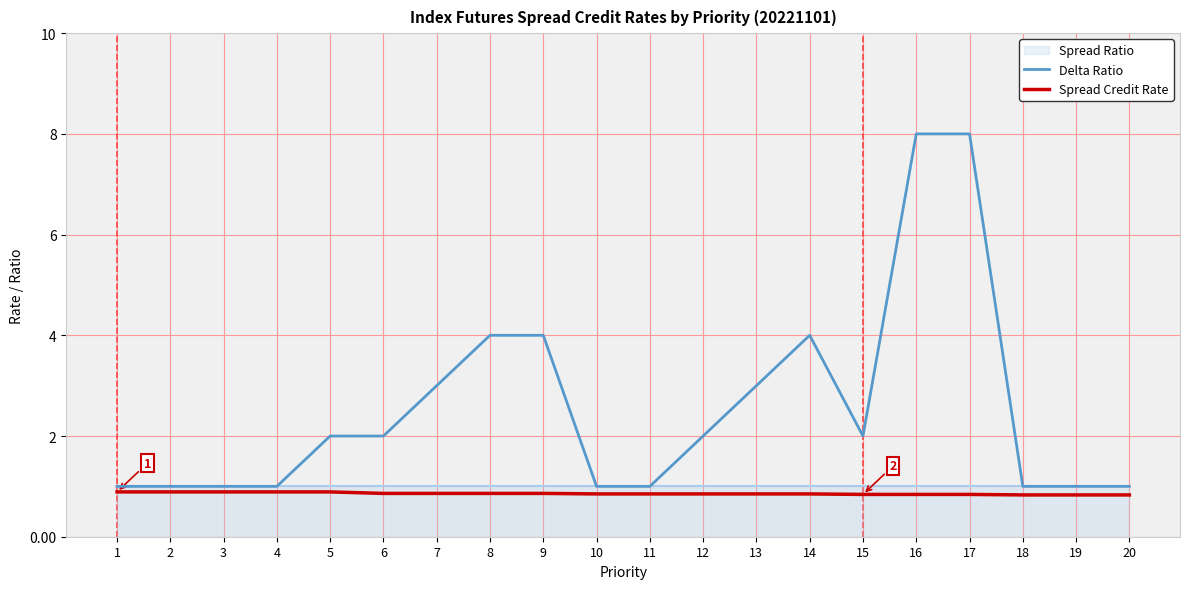

What is the value of the Delta Ratio point at the 6th from the left?

2.0